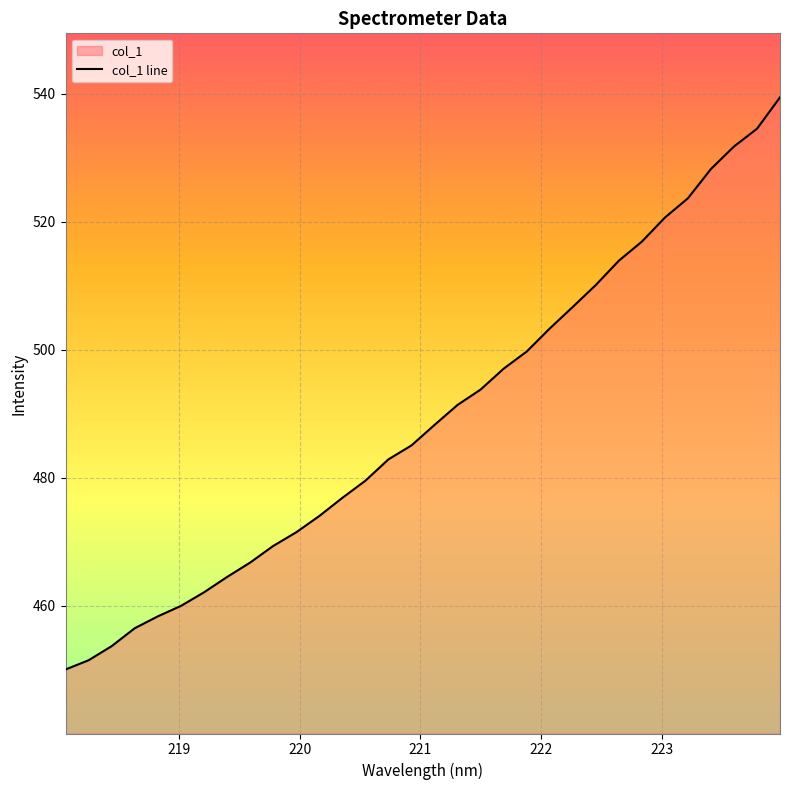

What is the minimum value shown in the chart?

450.1